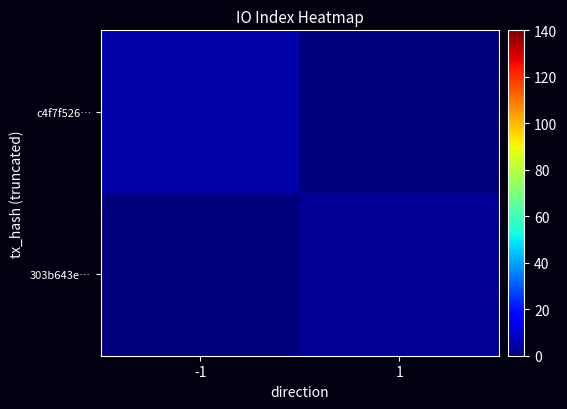

At how many categories does at least one series exceed 0?

2